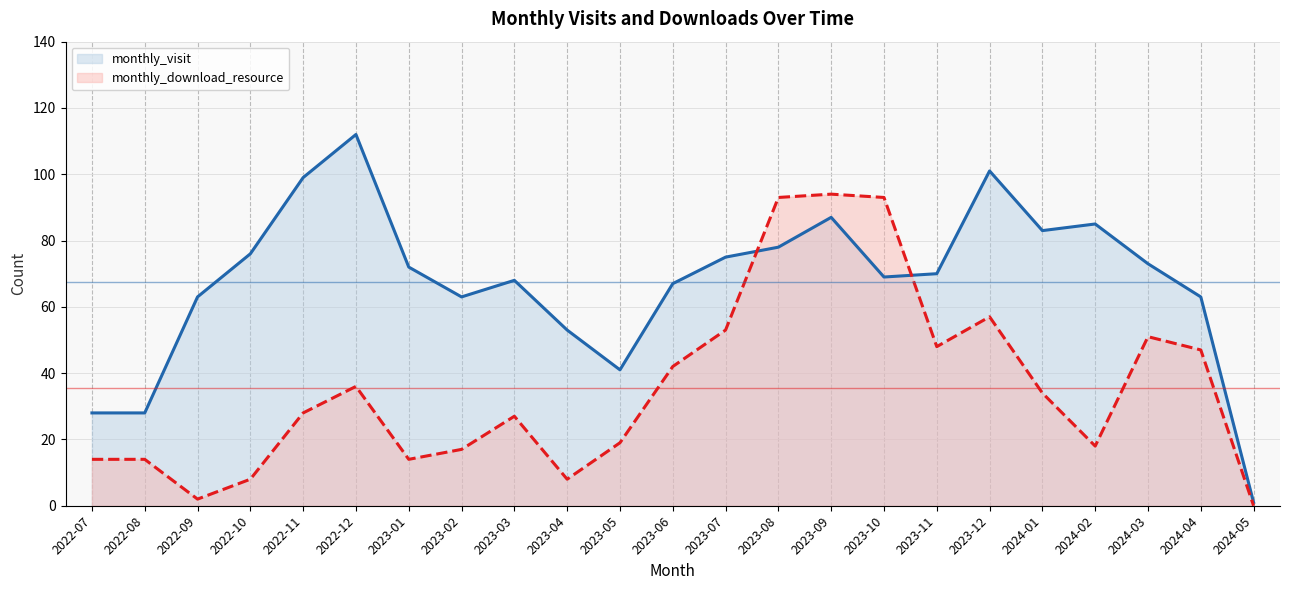

How many lines are shown in the chart?

2